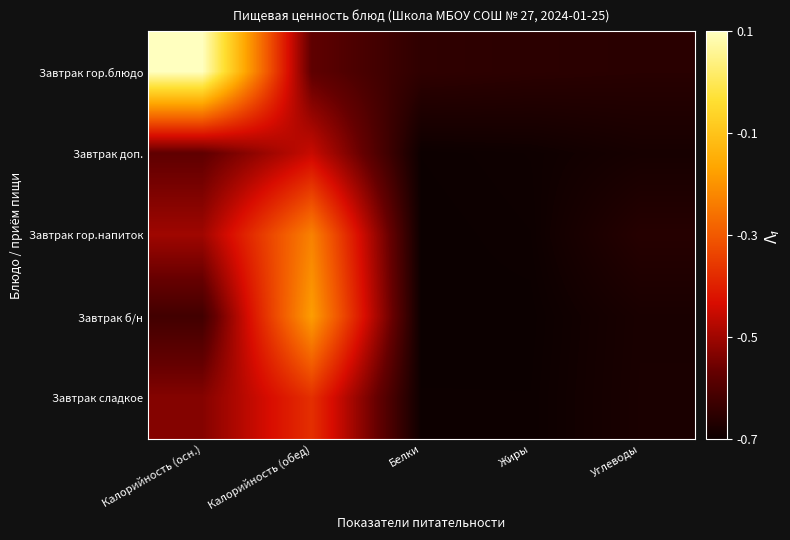

How many series are shown in this chart?

5